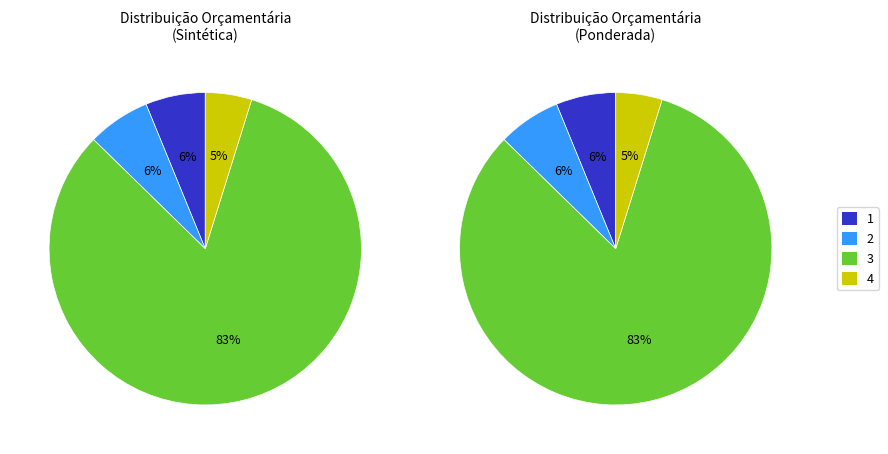

Is it true that SERVIÇOS PRELIMINARES is 15% of the pie?

False